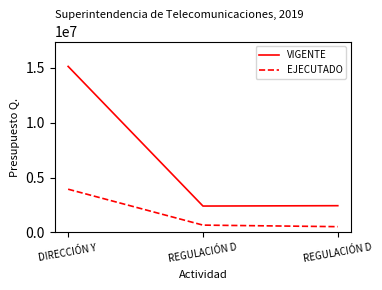

What are all the series names shown in the legend?

VIGENTE, EJECUTADO